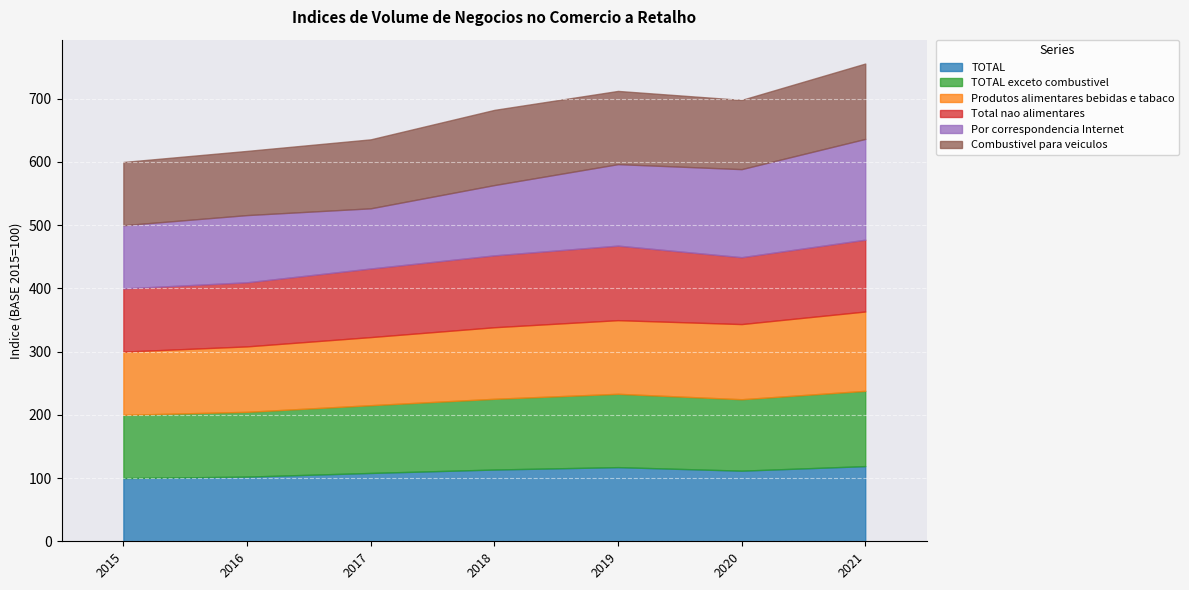

At how many categories does at least one series exceed 151?

1